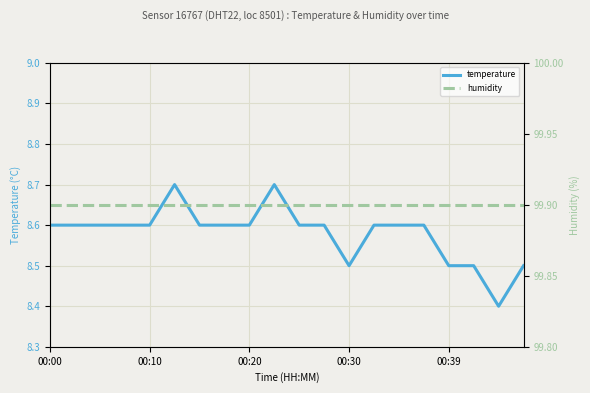

True or false: temperature has a value of 8.6 at 00:20.

True